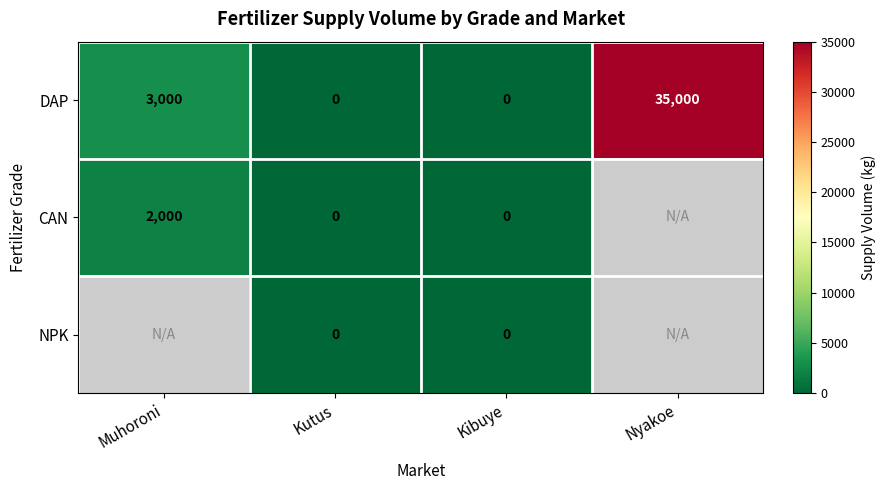

How many series are shown in this chart?

3